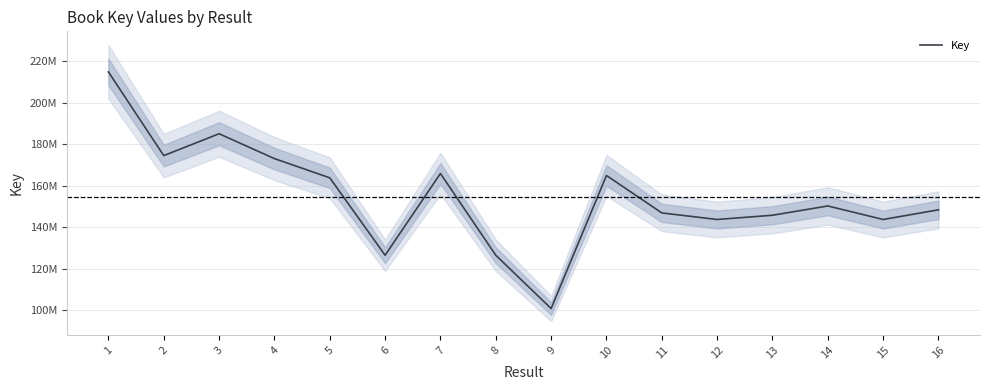

What is the value of the 5th point from the left?

163843782